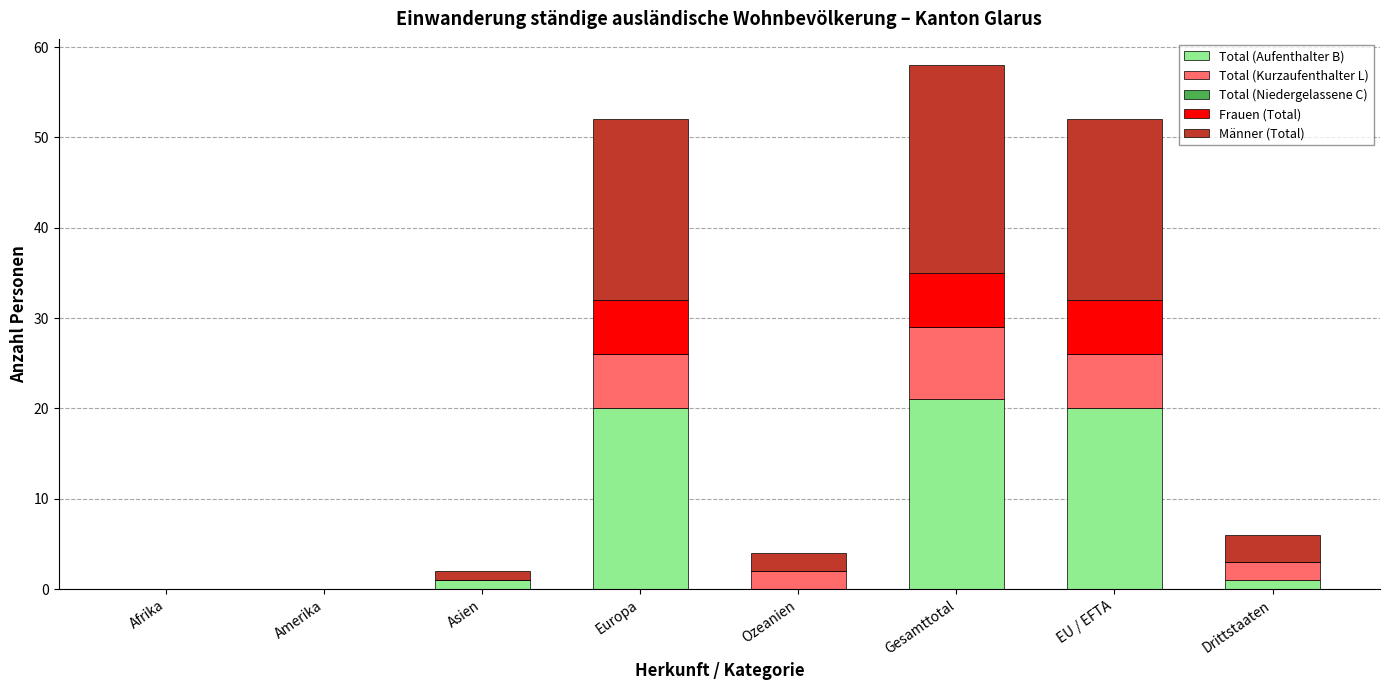

What is the highest value of the Total (Aufenthalter B) series?

21